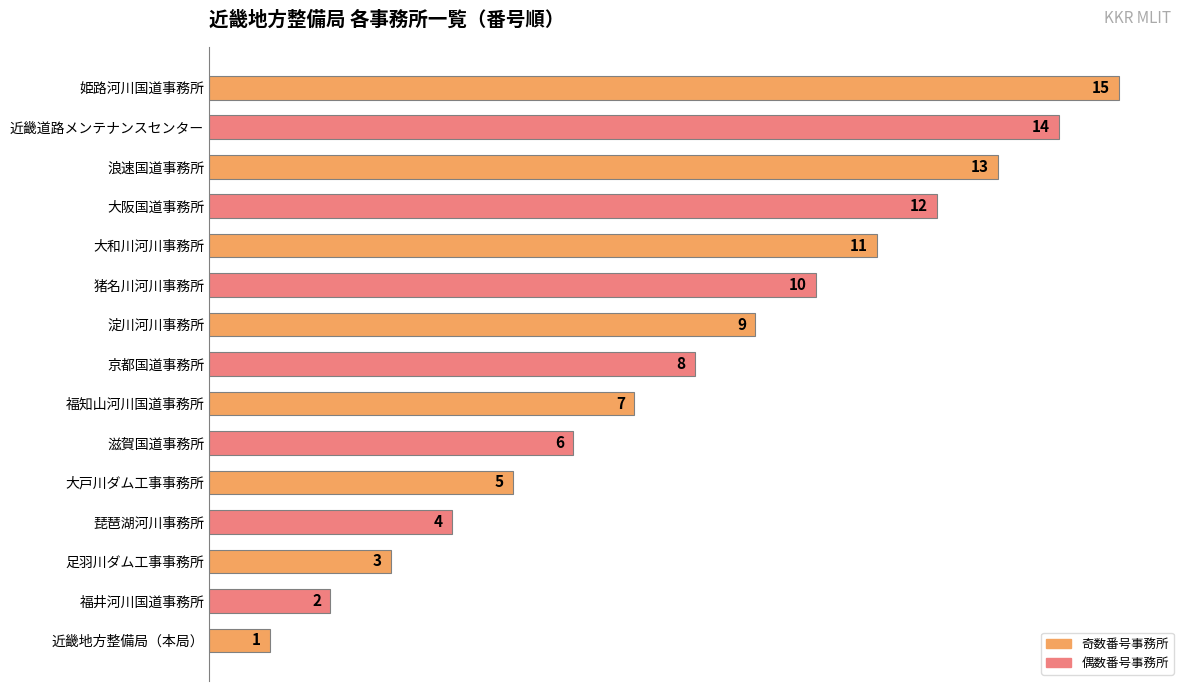

Rank the categories by value from highest to lowest.

姫路河川国道事務所, 近畿道路メンテナンスセンター, 浪速国道事務所, 大阪国道事務所, 大和川河川事務所, 猪名川河川事務所, 淀川河川事務所, 京都国道事務所, 福知山河川国道事務所, 滋賀国道事務所, 大戸川ダム工事事務所, 琵琶湖河川事務所, 足羽川ダム工事事務所, 福井河川国道事務所, 近畿地方整備局（本局）